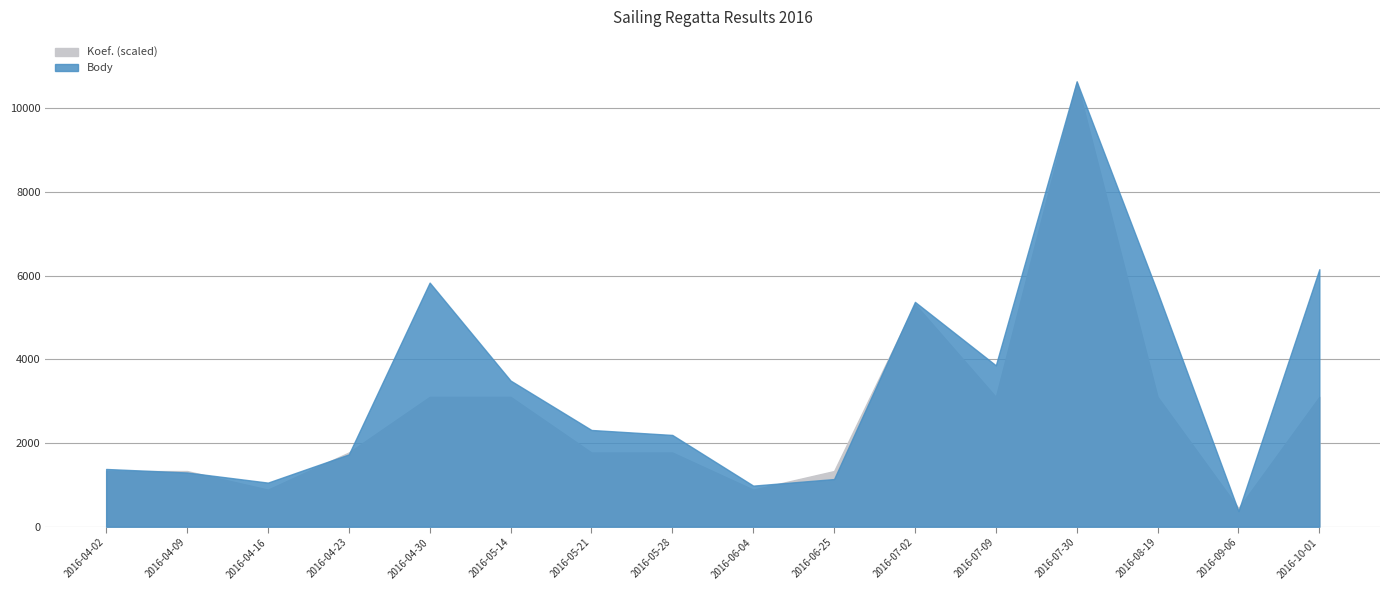

Rank the series by their average value, from highest to lowest.

Body, Koef.